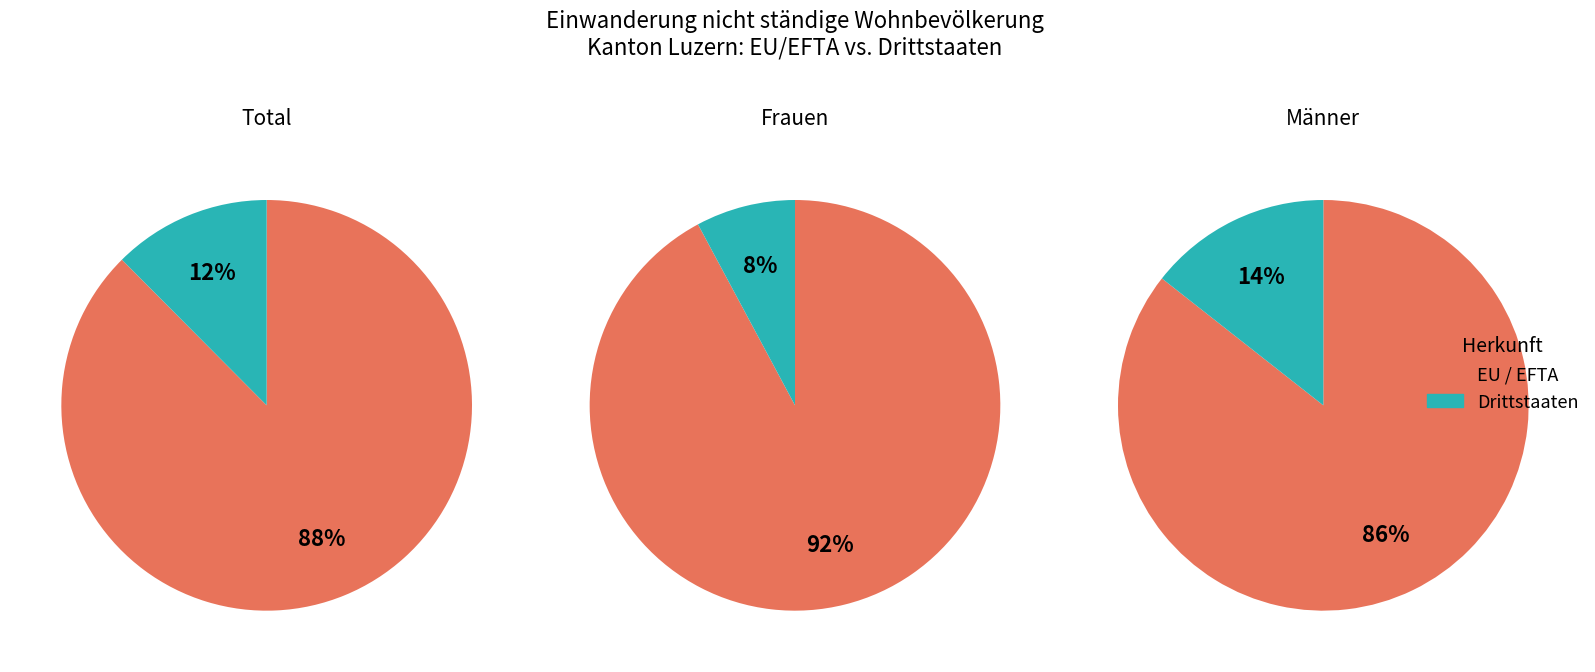

The Frauen slice represents 26% of the pie. True or false?

False